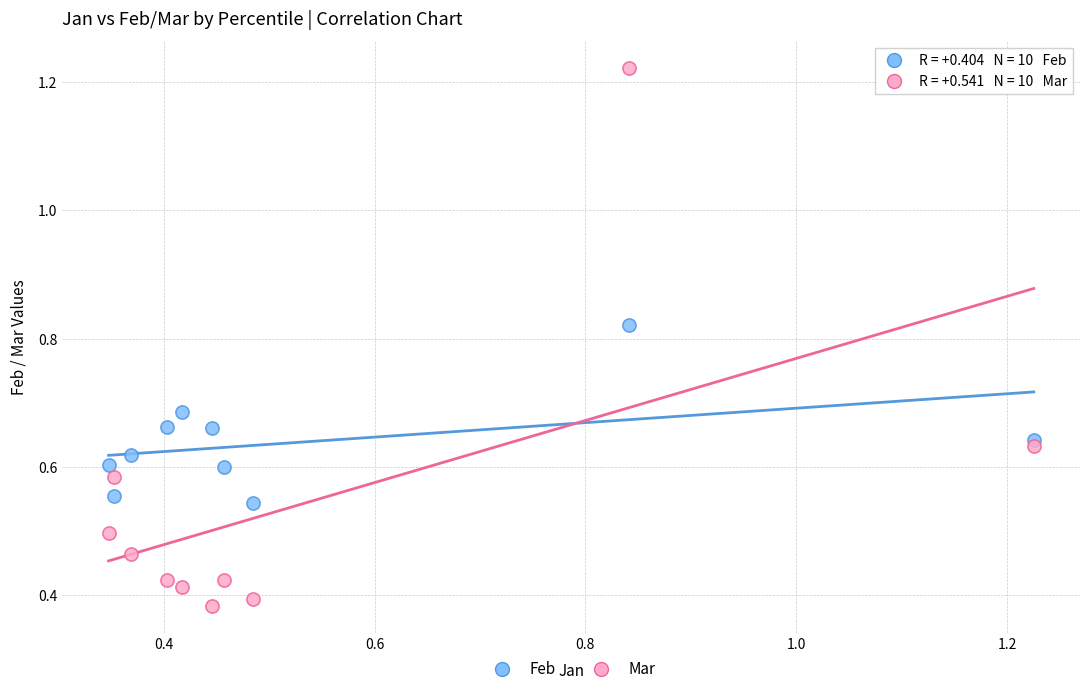

Across all data points, what is the range of X values (max minus min)?

0.9